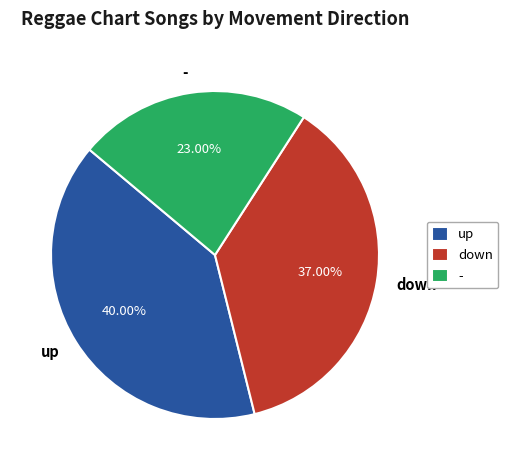

Which category has the smallest portion of the pie?

-